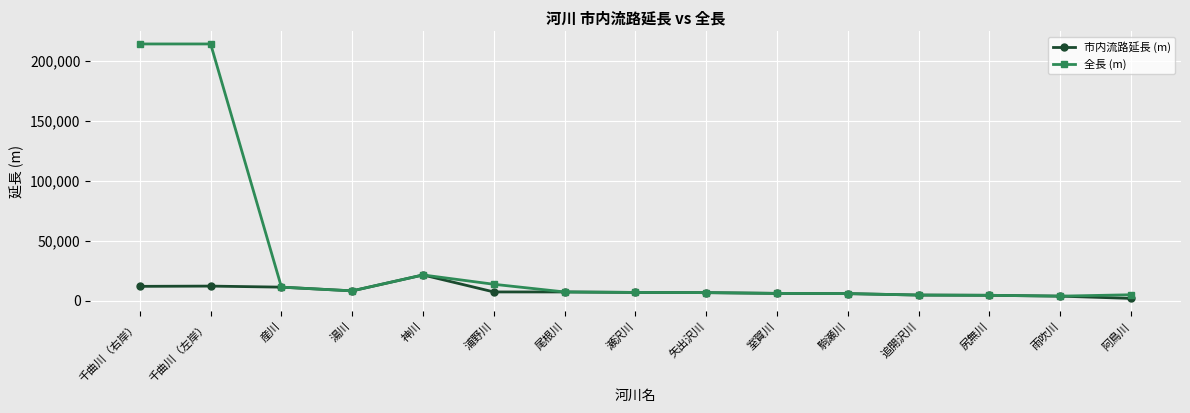

The value of 全長 (m) at 瀬沢川 is 6800. True or false?

True